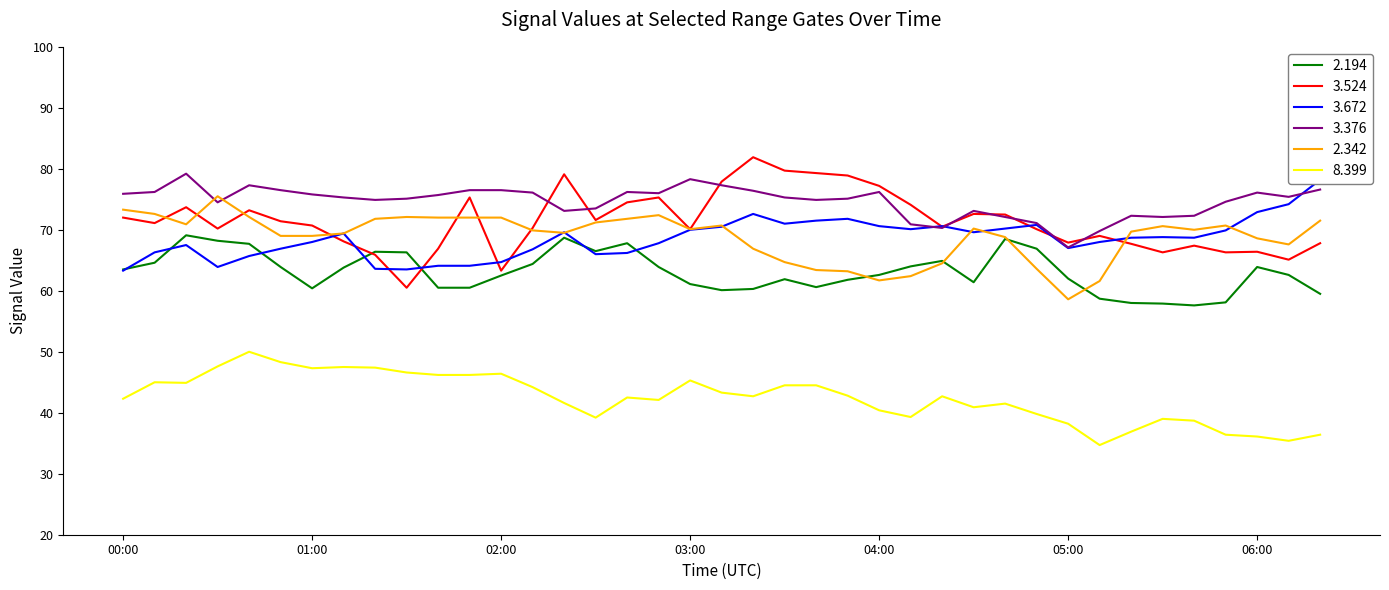

Which series has the largest total across all categories?

3.376